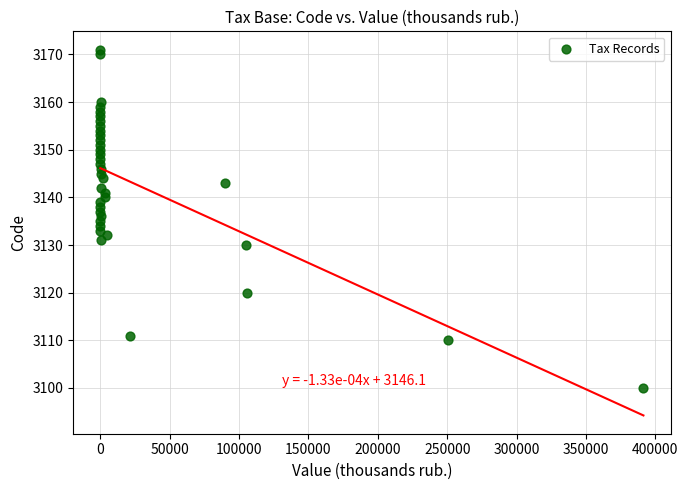

What is the range of Y values (max minus min)?

71